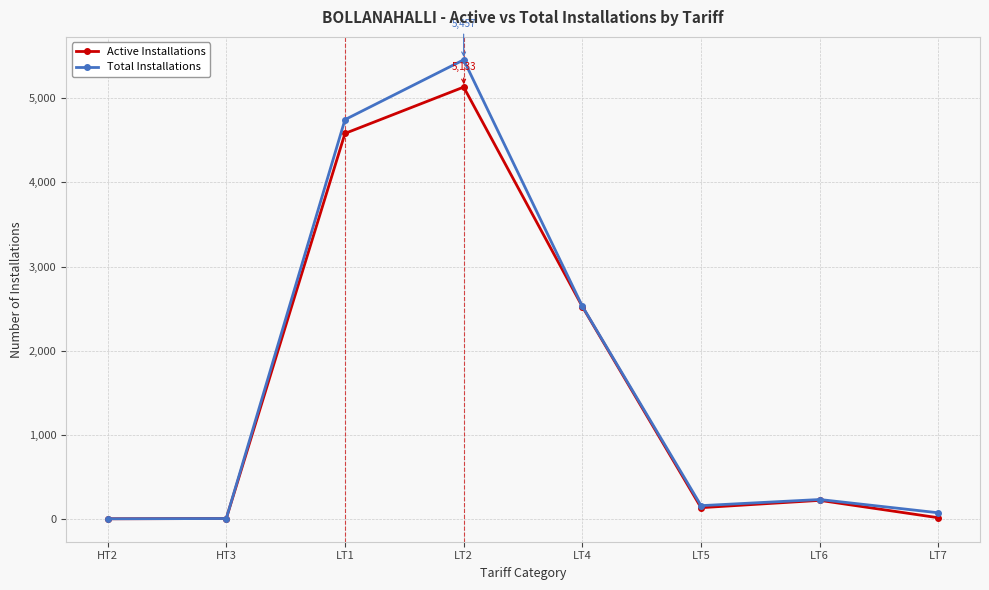

The value of Active Installations at LT4 is 620. True or false?

False